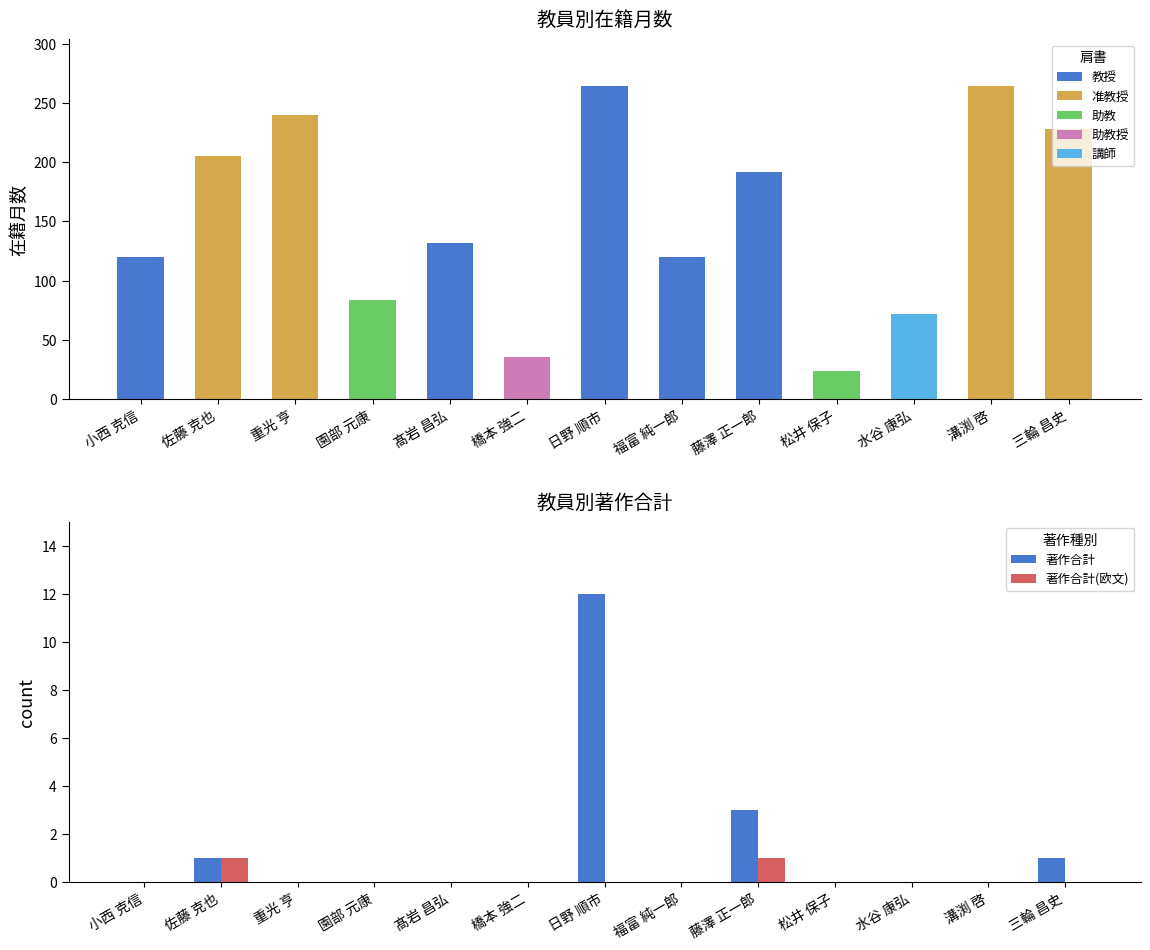

At which category is the sum across all series the highest?

日野 順市